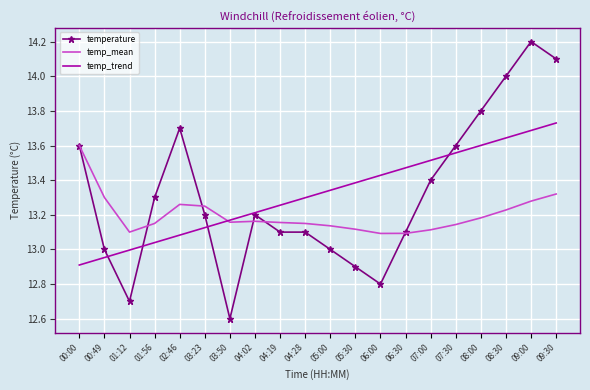

What position from the right is 00:49?

19